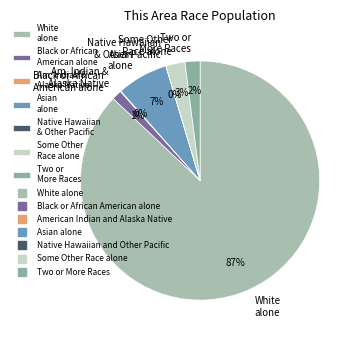

What is the largest slice in the pie chart?

White alone